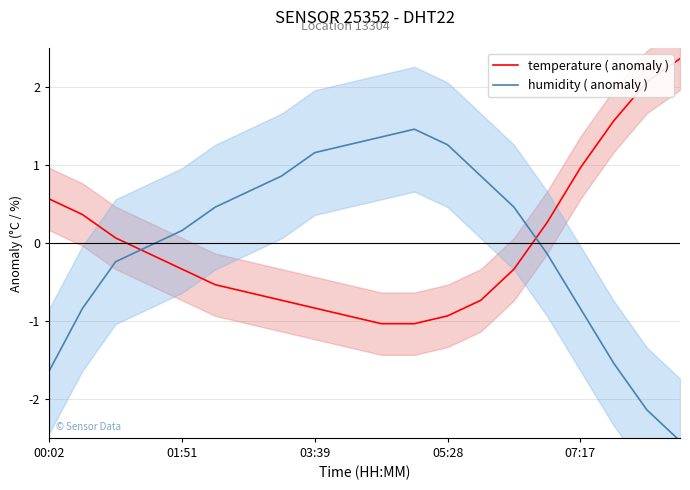

What is the maximum value for humidity ( anomaly )?

1.5